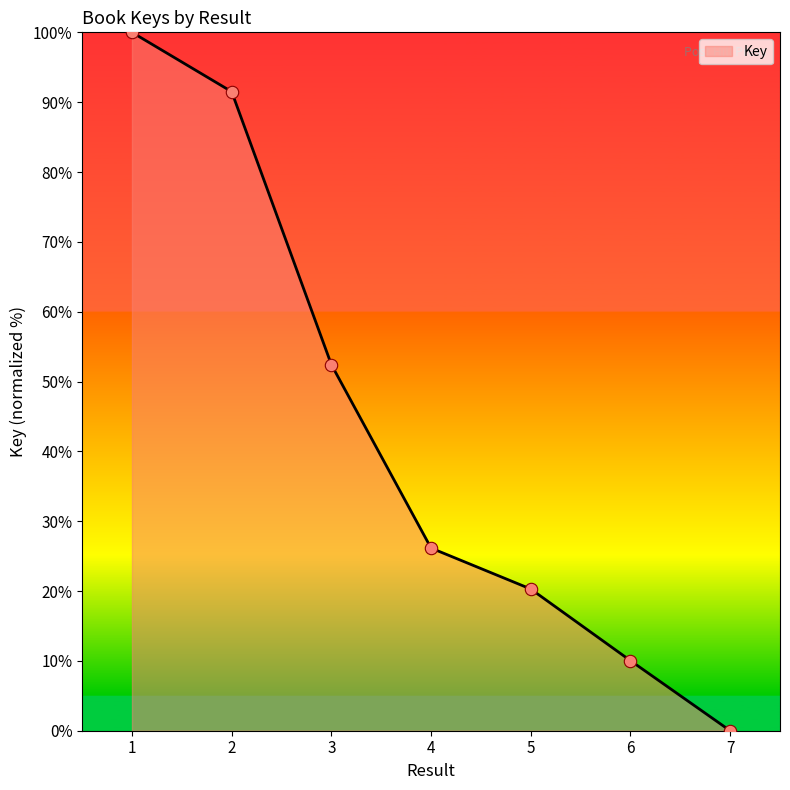

Which has a higher value, 7 or 1?

1